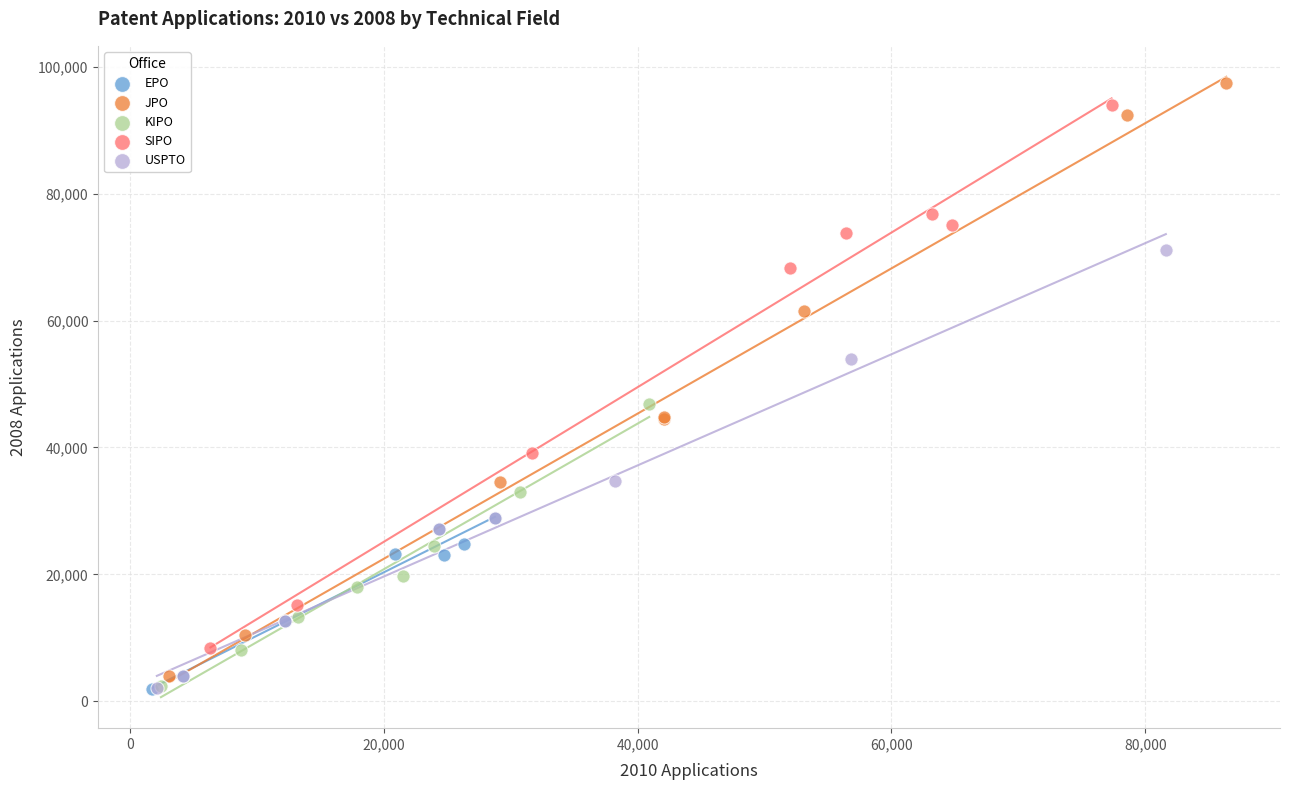

Which series has the largest Y range (max minus min)?

JPO